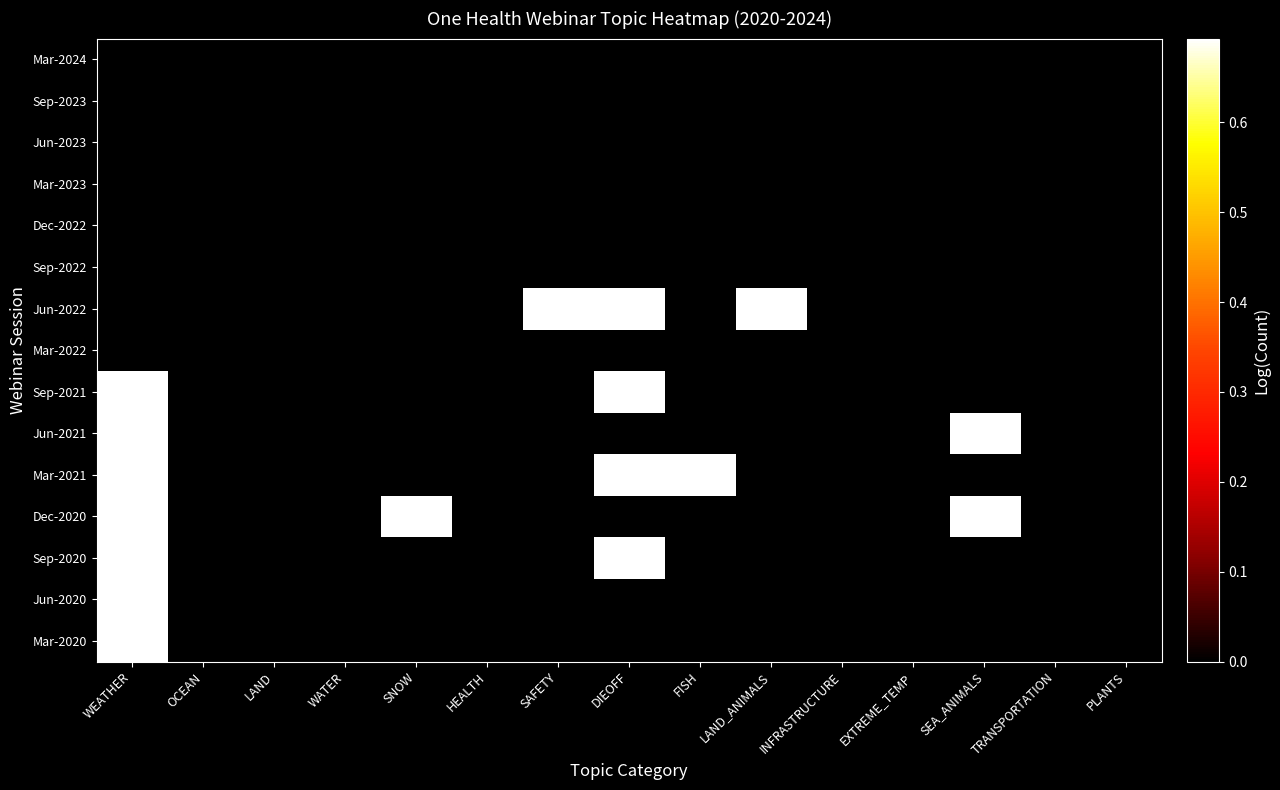

Rank the series at SEA_ANIMALS from highest to lowest value.

Jun-2021, Dec-2020, Mar-2024, Sep-2023, Jun-2023, Mar-2023, Dec-2022, Sep-2022, Jun-2022, Mar-2022, Sep-2021, Mar-2021, Sep-2020, Jun-2020, Mar-2020